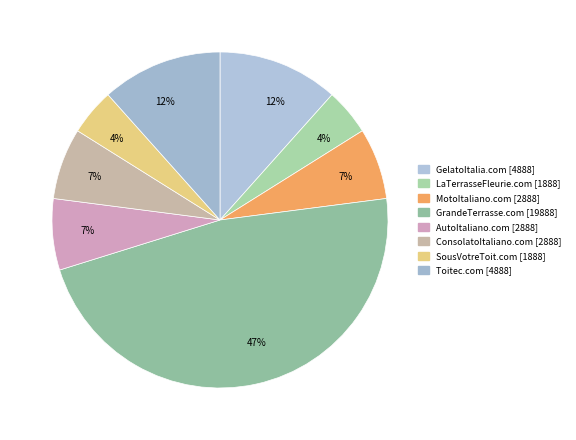

Does any single category account for the majority?

No